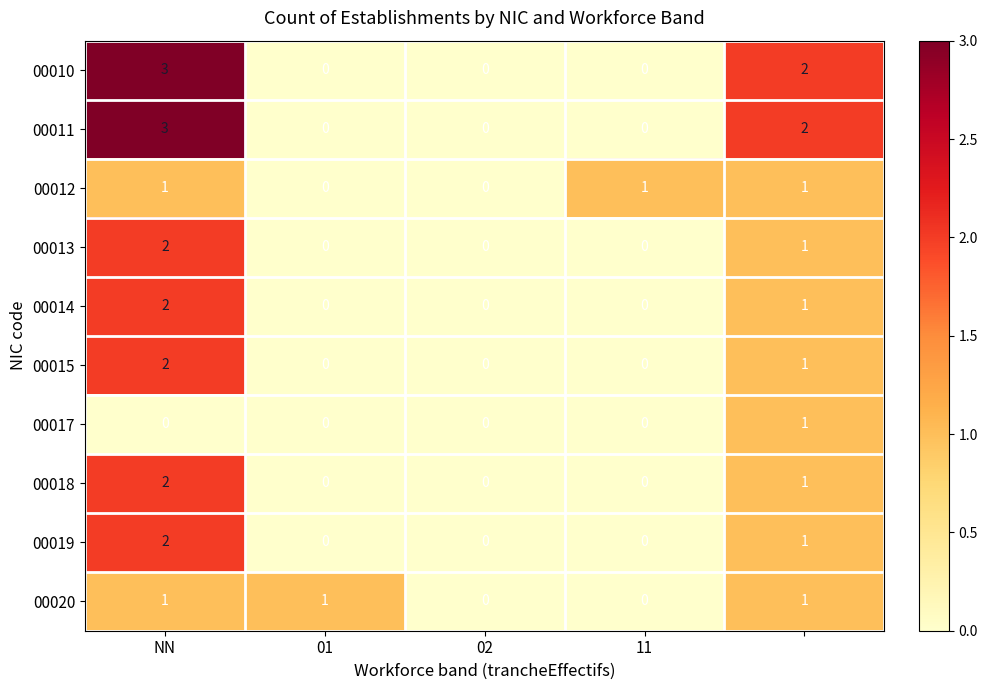

How many 00017 values are between 0 and 1?

5